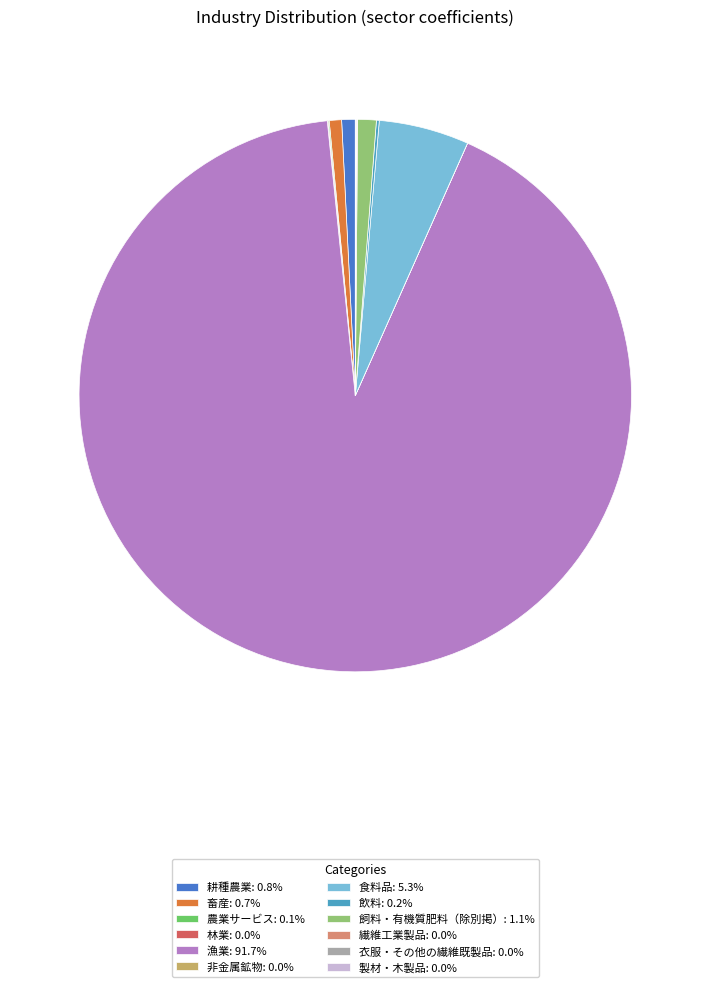

Does any single category account for the majority?

Yes